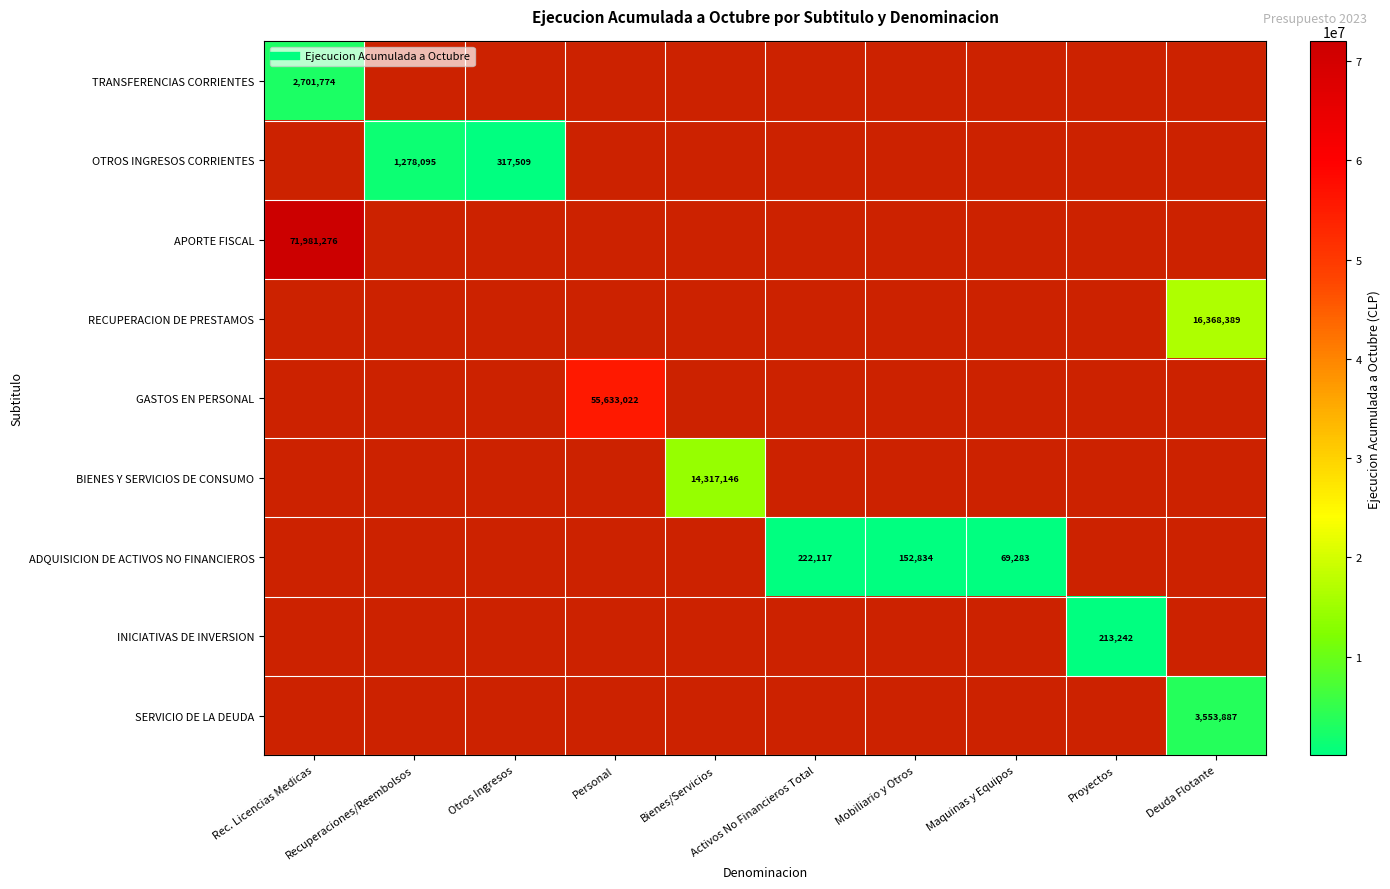

List the series in order of their overall mean, highest first.

TRANSFERENCIAS CORRIENTES, OTROS INGRESOS CORRIENTES, APORTE FISCAL, RECUPERACION DE PRESTAMOS, GASTOS EN PERSONAL, BIENES Y SERVICIOS DE CONSUMO, ADQUISICION DE ACTIVOS NO FINANCIEROS, INICIATIVAS DE INVERSION, SERVICIO DE LA DEUDA